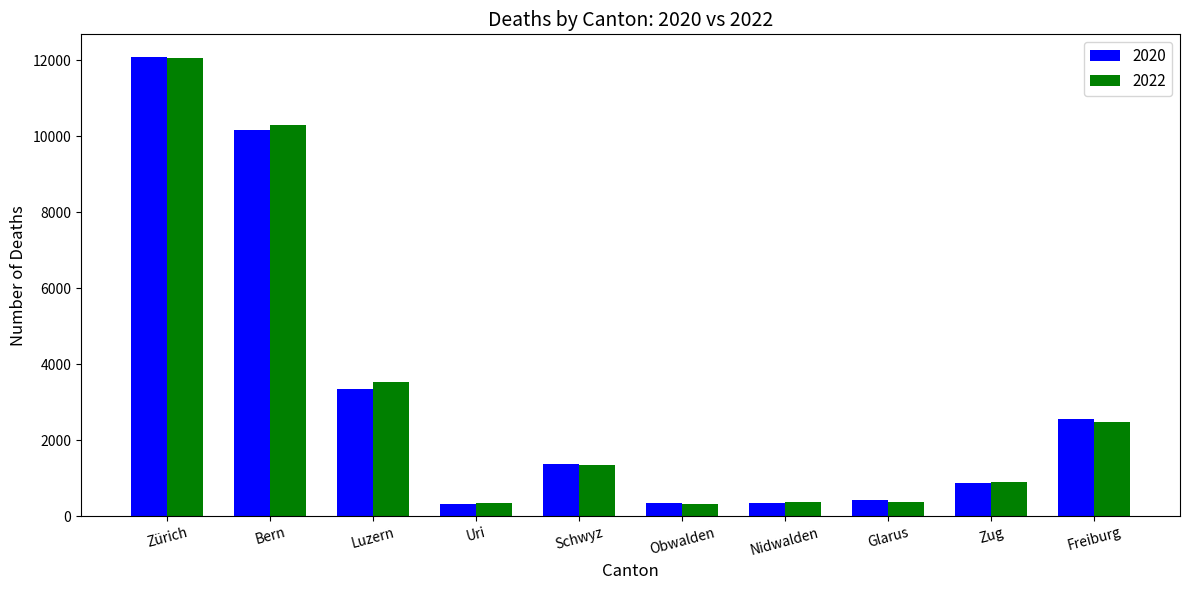

At which category is the sum across all series the highest?

Zürich